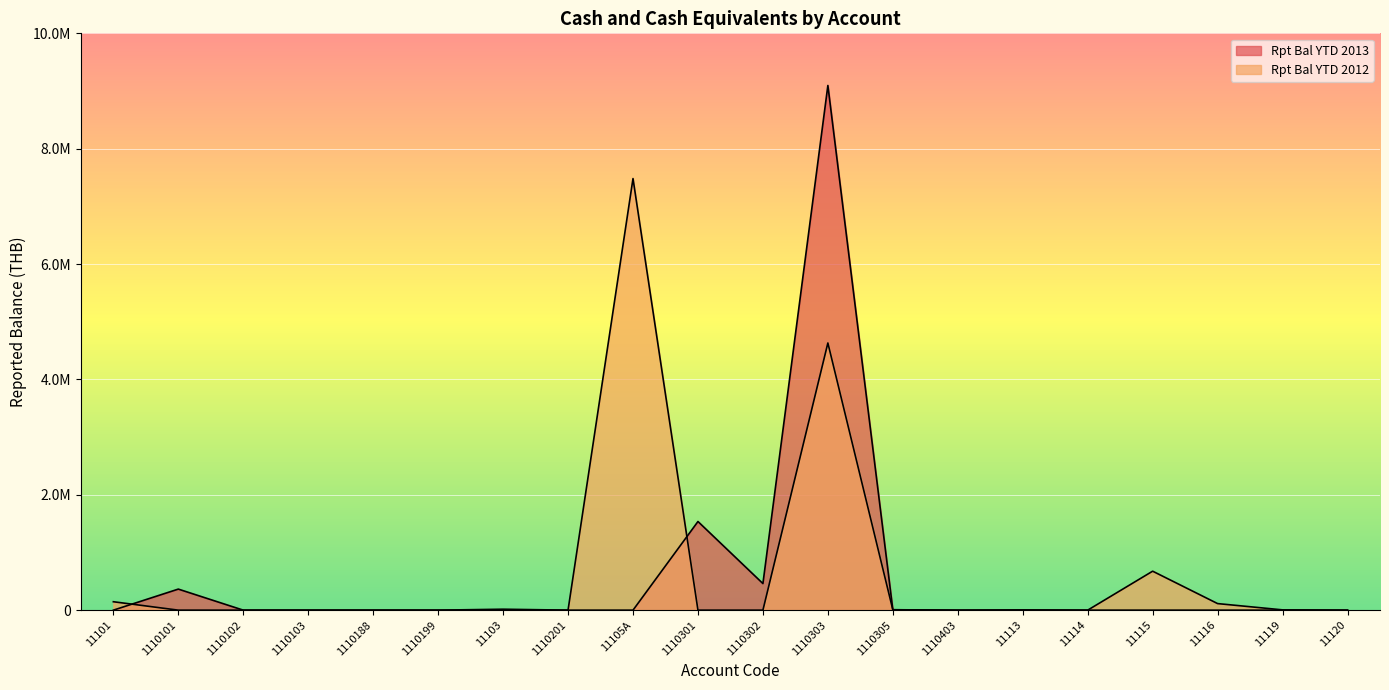

What position from the right is 1110303?

9